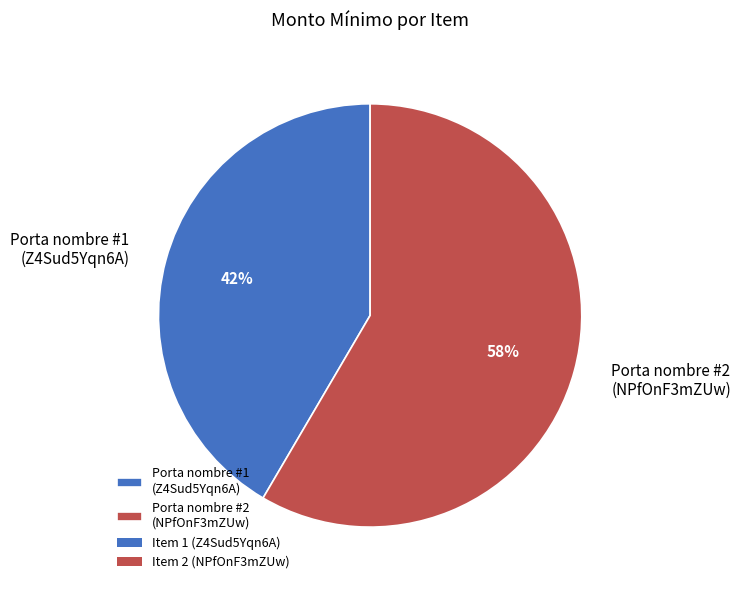

What is the ratio of the value at Porta nombre #1 (Z4Sud5Yqn6A) to the value at Porta nombre #2 (NPfOnF3mZUw)?

0.7